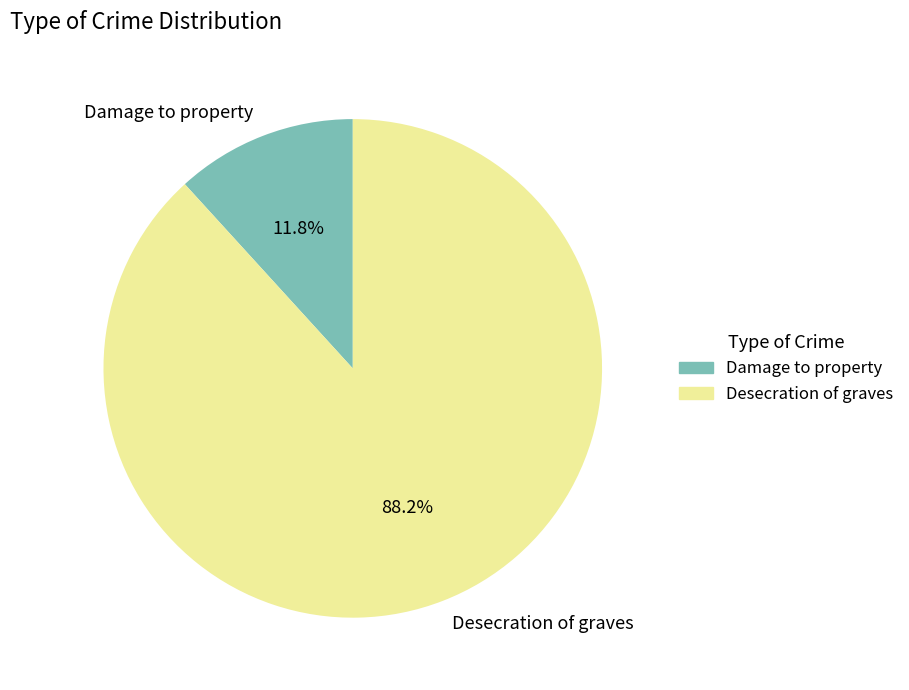

How many segments does this pie chart have?

2